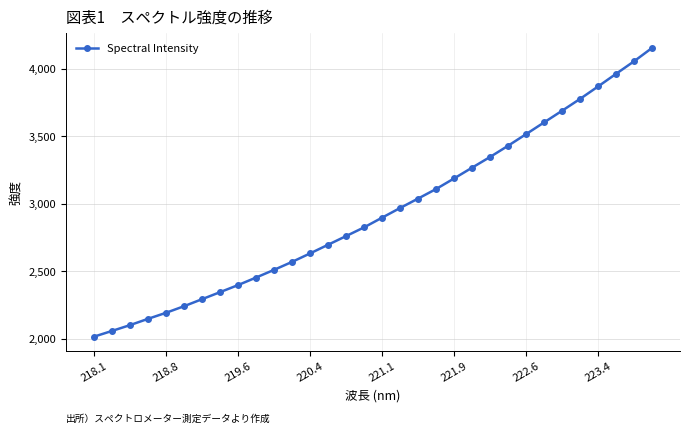

What is the smallest value displayed?

2015.6